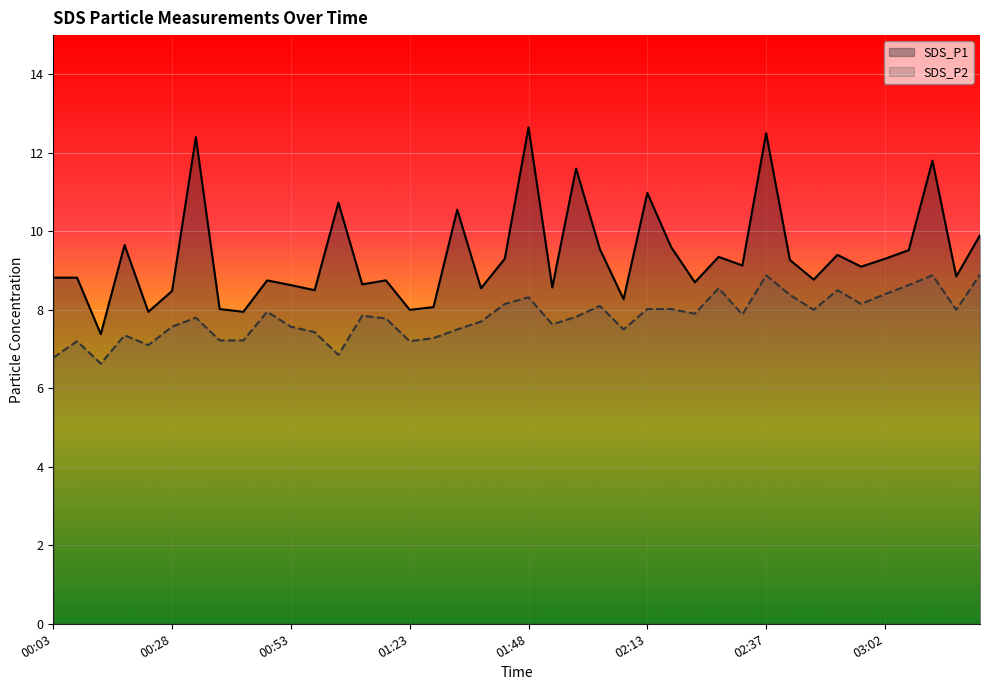

What position from the left is 9?

10